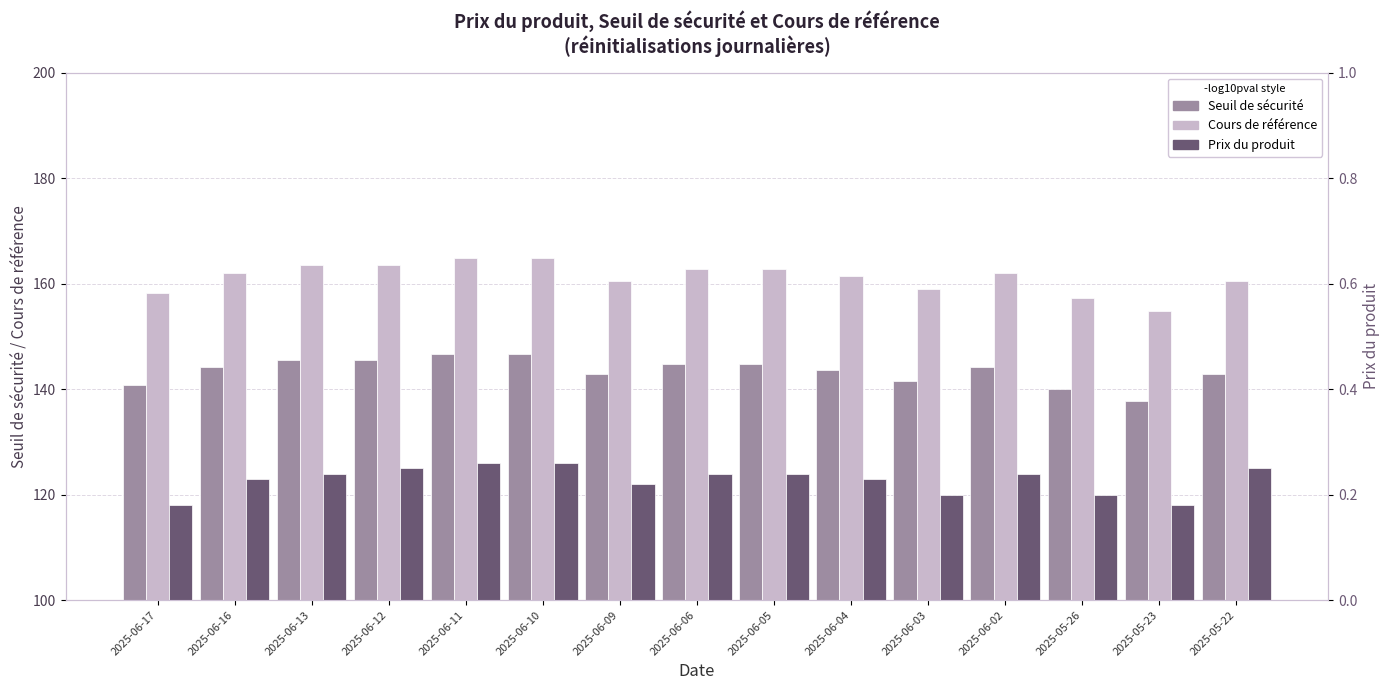

At which category is the sum across all series the highest?

2025-06-11